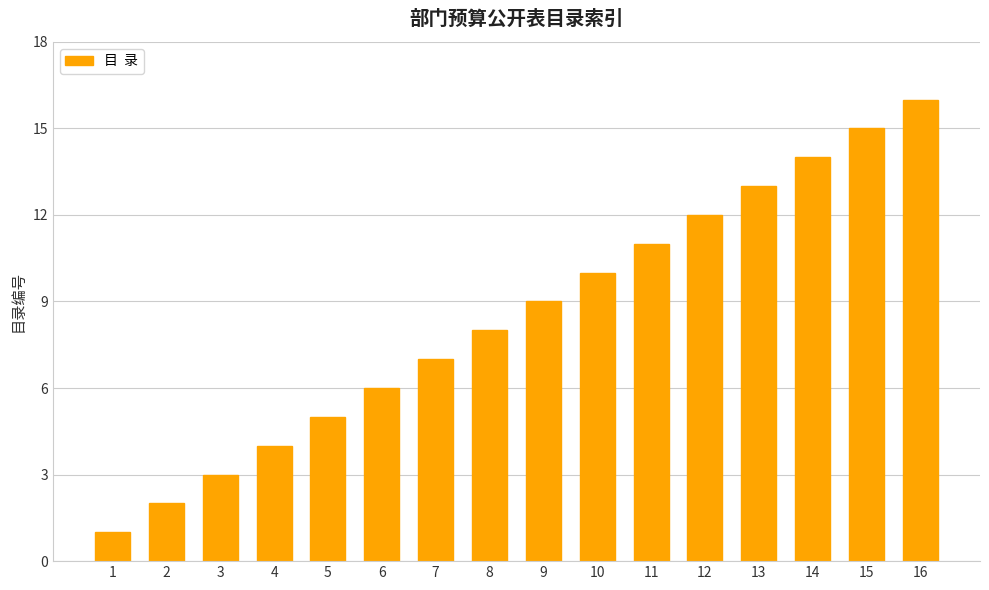

At which label is the value closest to 8?

8